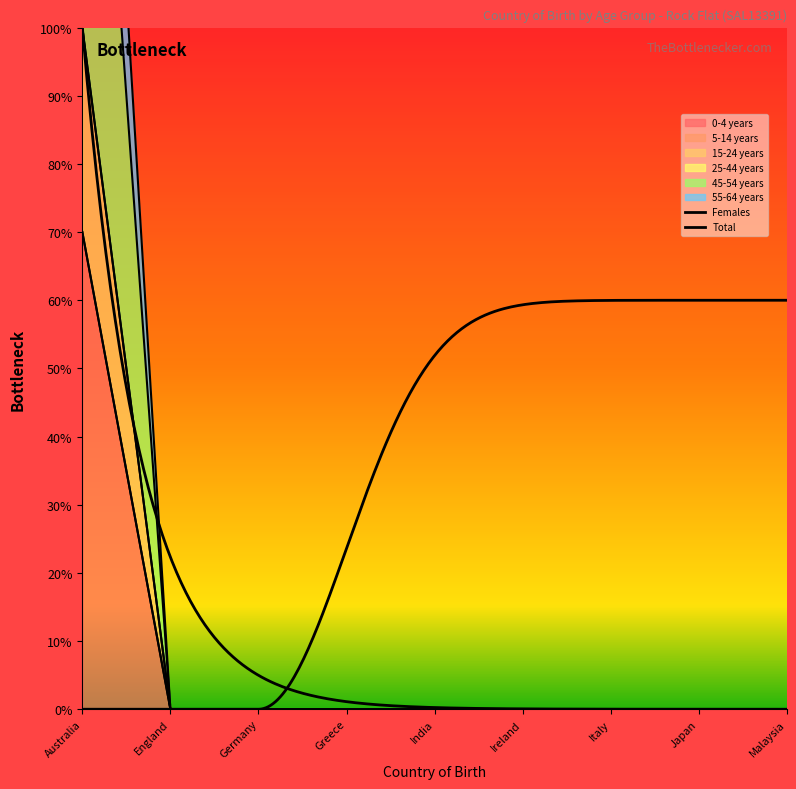

How many values in 15-24 years are above zero?

1